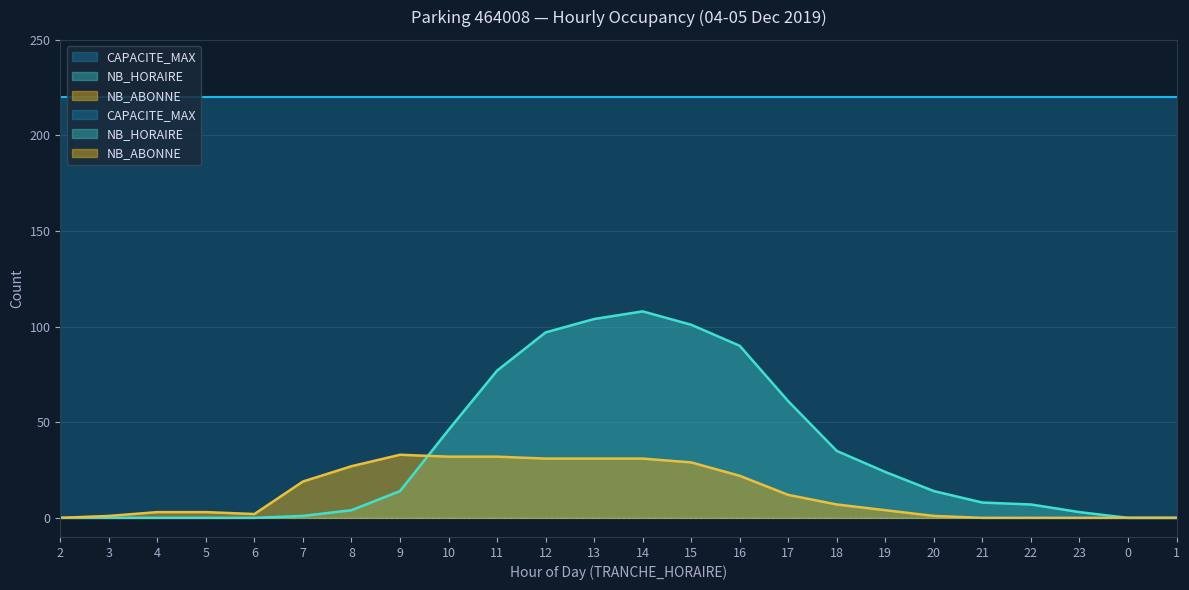

At how many categories does at least one series exceed 17?

13